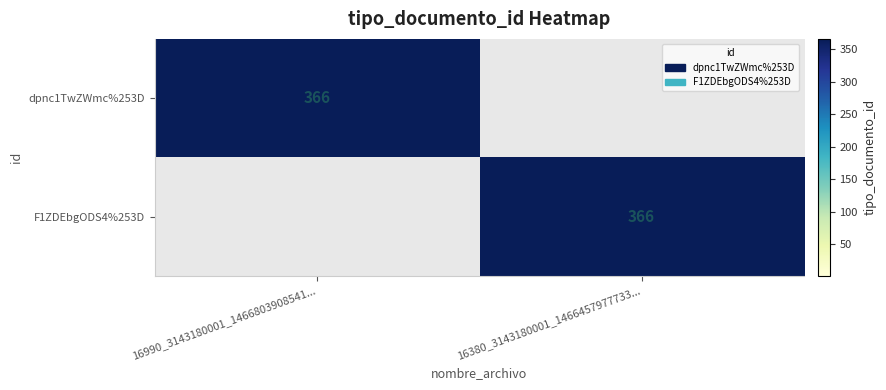

Is it true that F1ZDEbgODS4%253D equals 589 at 16380_3143180001_1466457977733...?

False